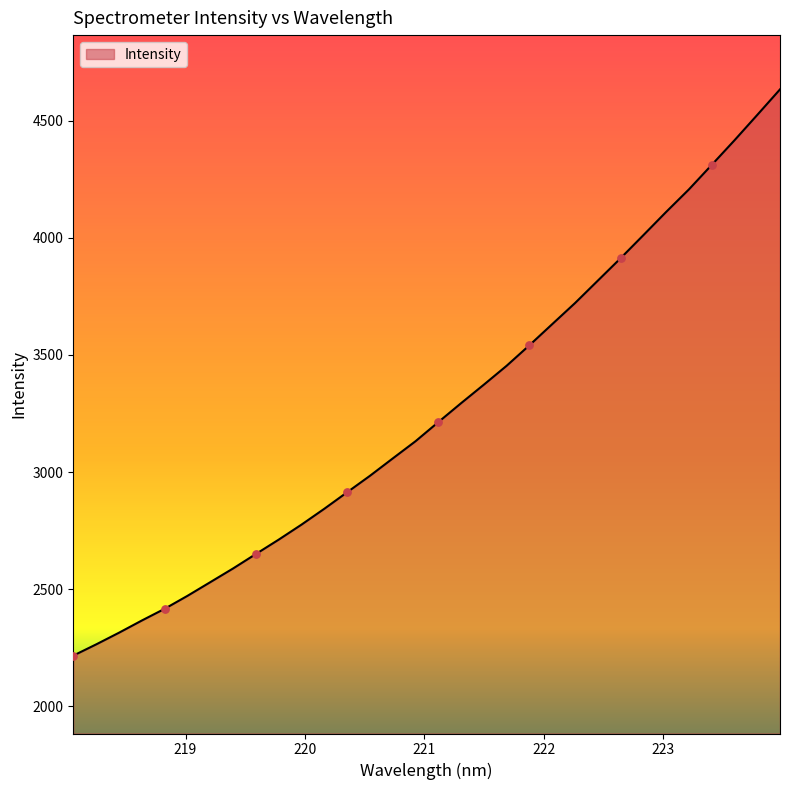

What is the difference between the maximum and minimum values?

2416.8